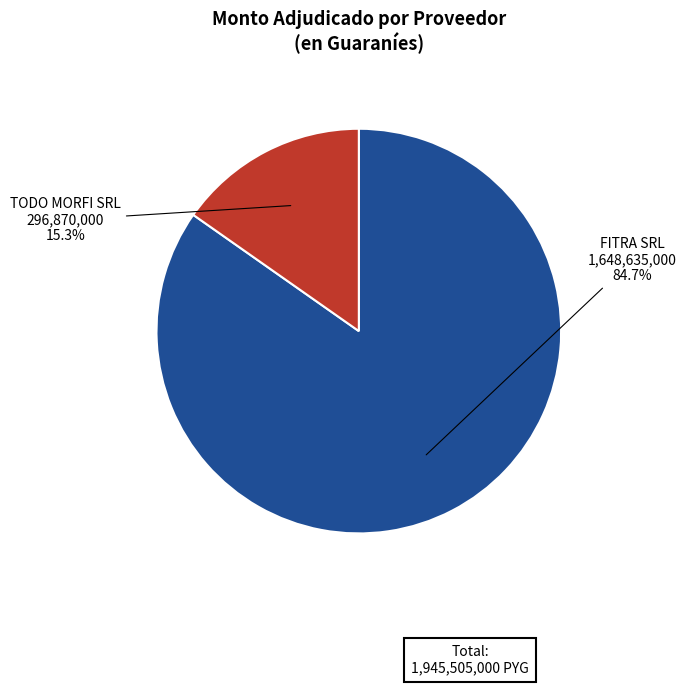

Which slice is the largest?

FITRA SRL